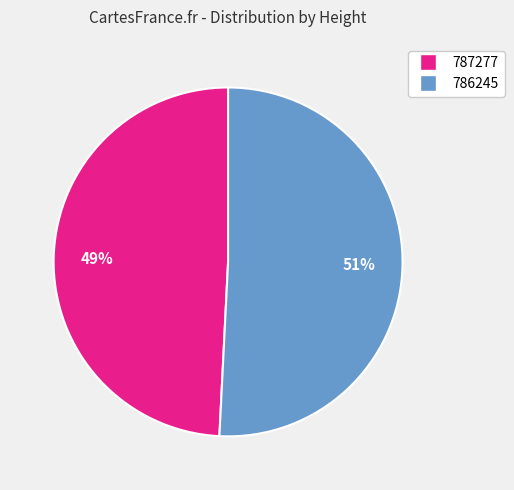

Count the number of slices in the pie.

2